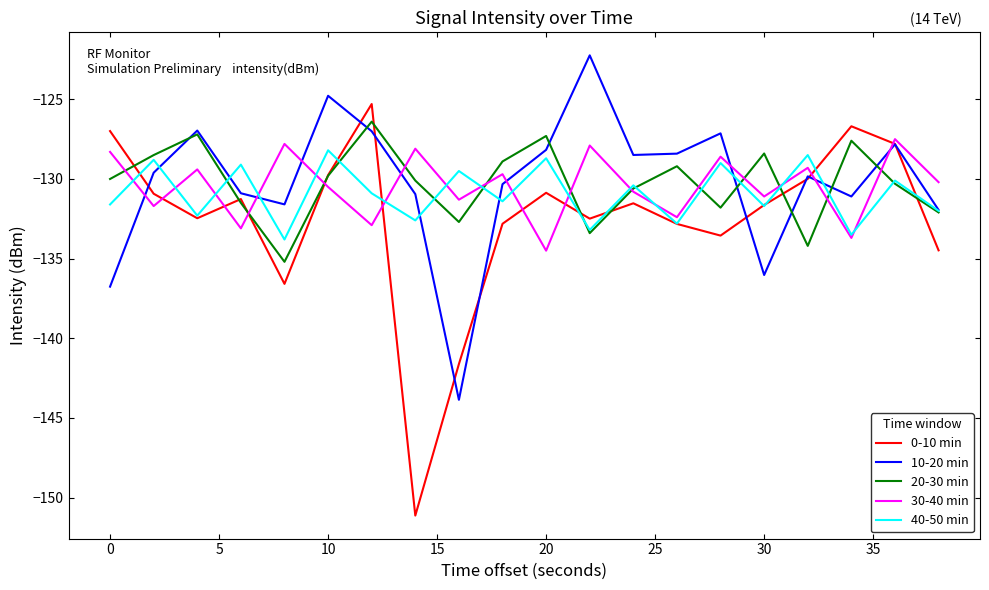

Which series has the largest range (max minus min)?

0-10 min